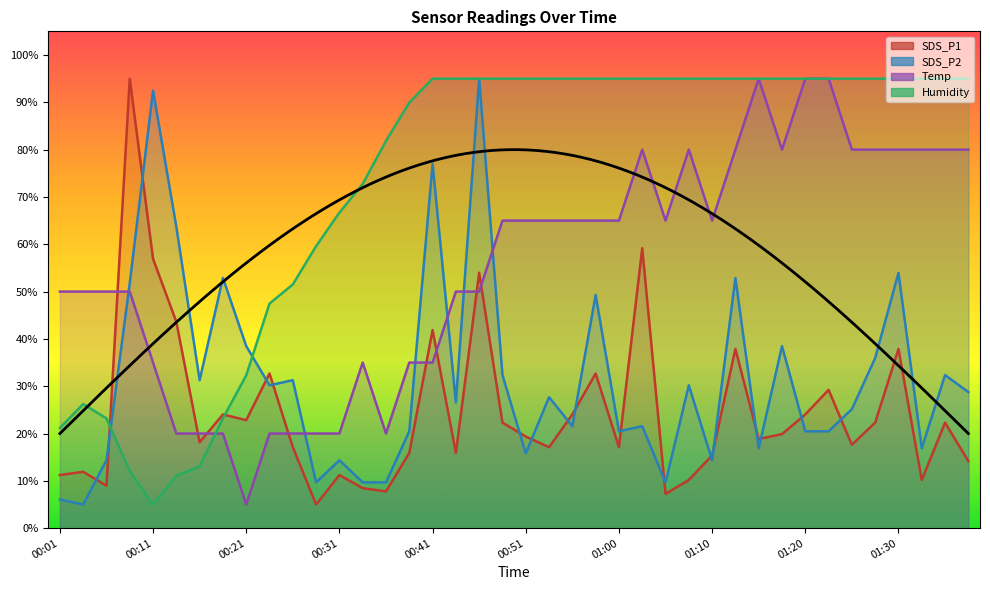

What is the label of the 2nd point from the right?

01:35